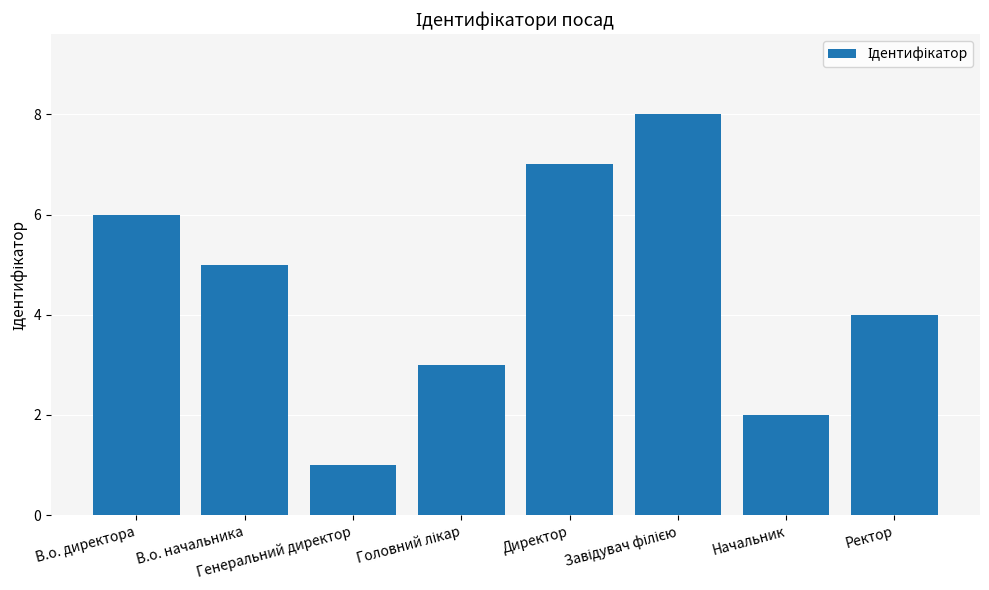

What is the smallest value displayed?

1